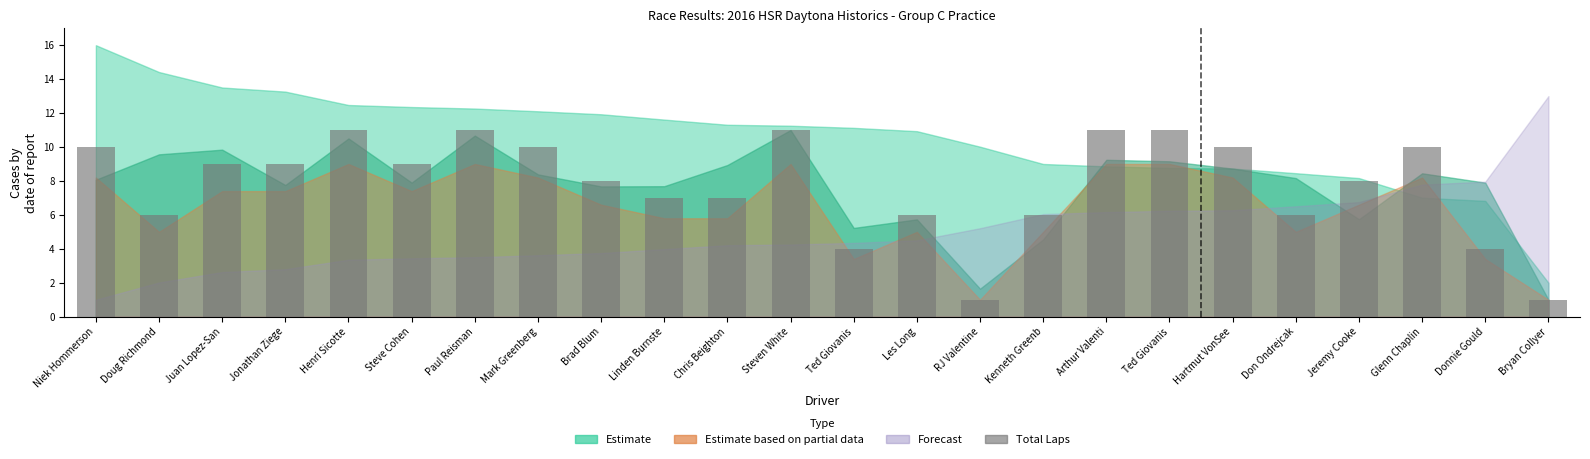

Does the chart contain any negative values?

No